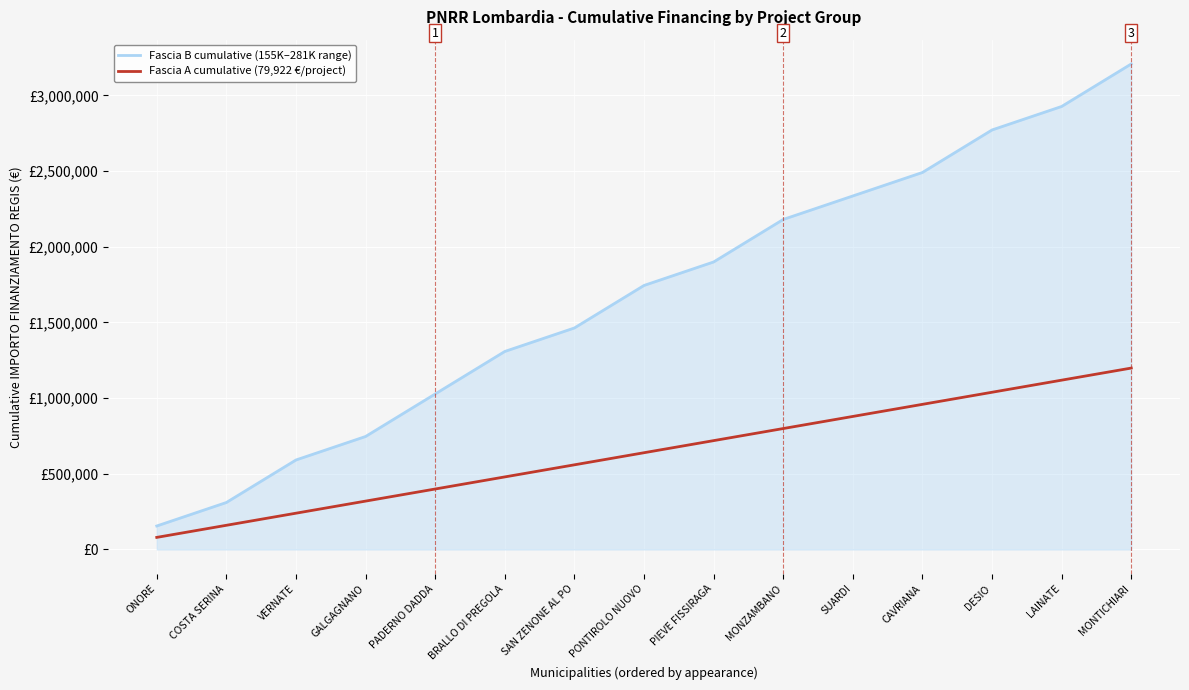

What are all the series names shown in the legend?

Fascia B cumulative (155K–281K range), Fascia A cumulative (79,922 €/project)